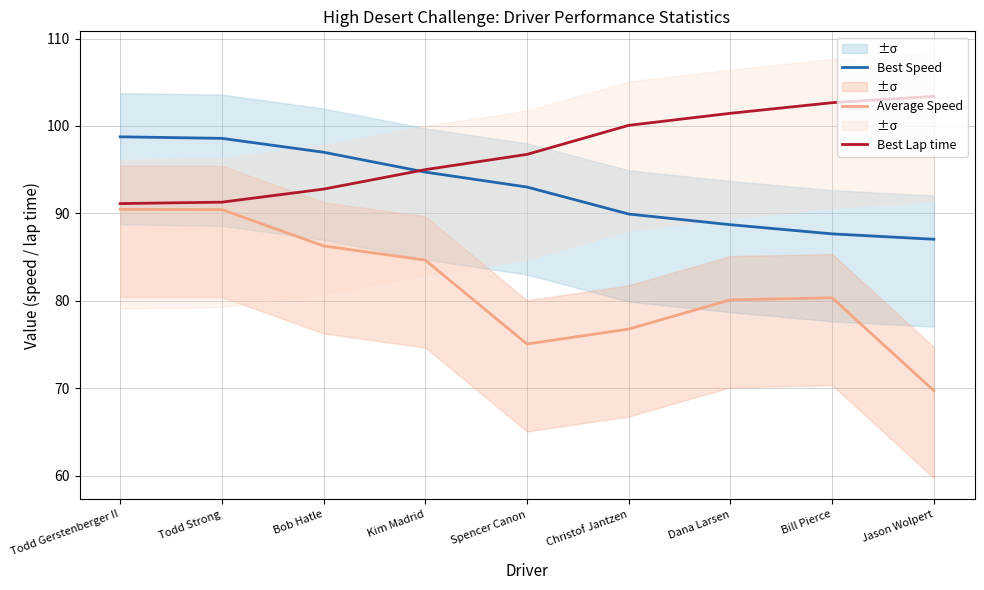

In Average Speed, how many points are lower than both neighbors (excluding endpoints)?

1